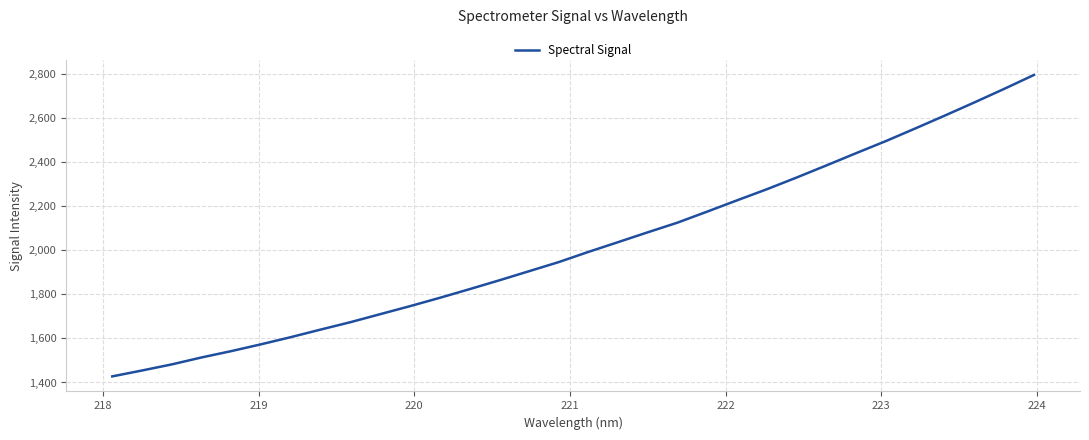

What is the minimum value shown in the chart?

1427.6